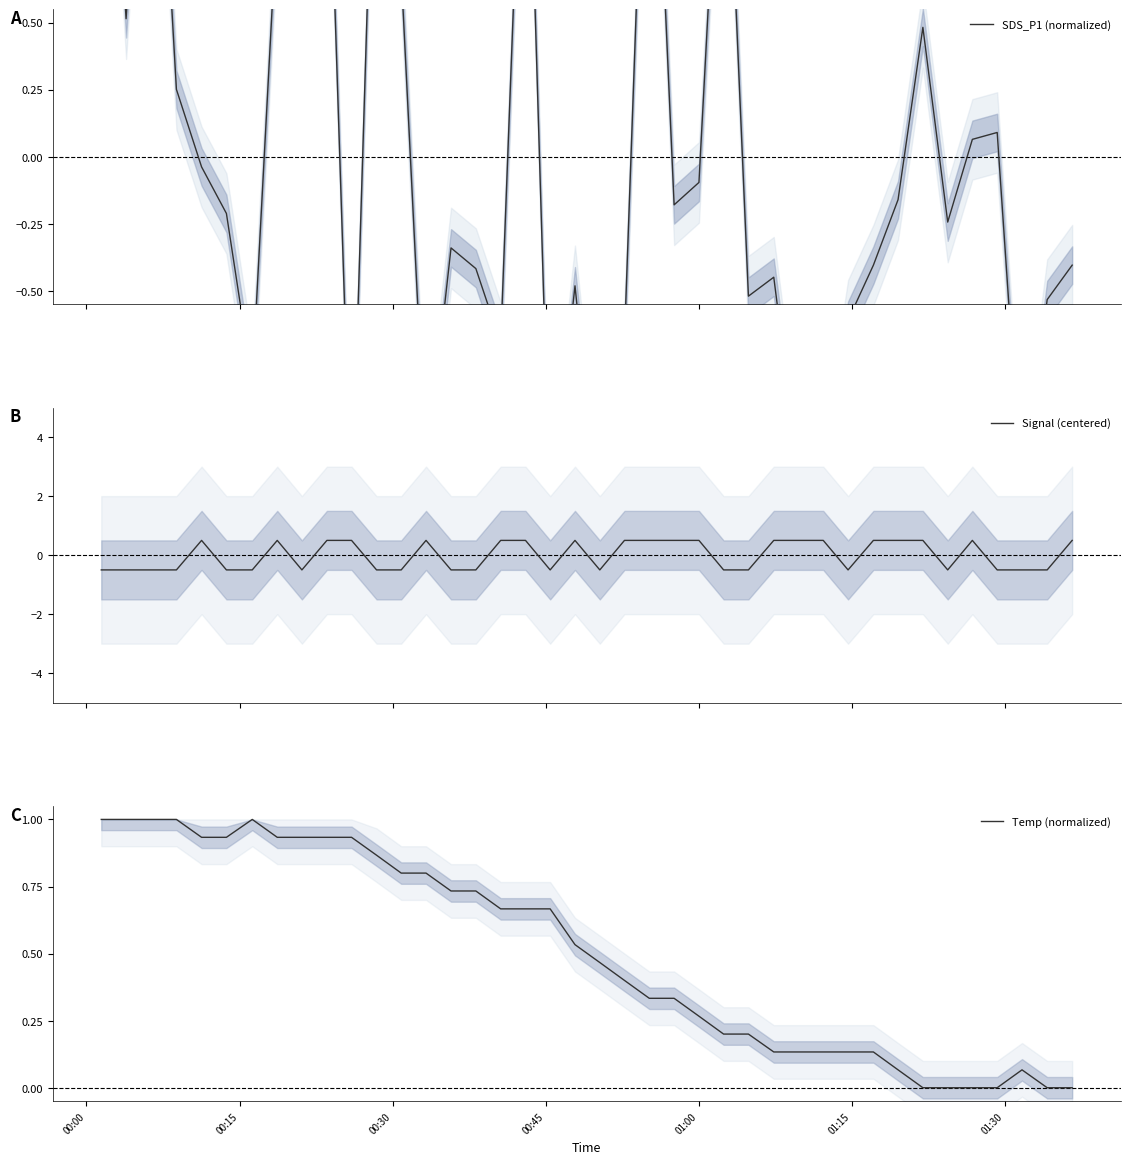

Which series ends up on top after the final intersection of Signal (centered) and SDS_P1 (normalized)?

Signal (centered)